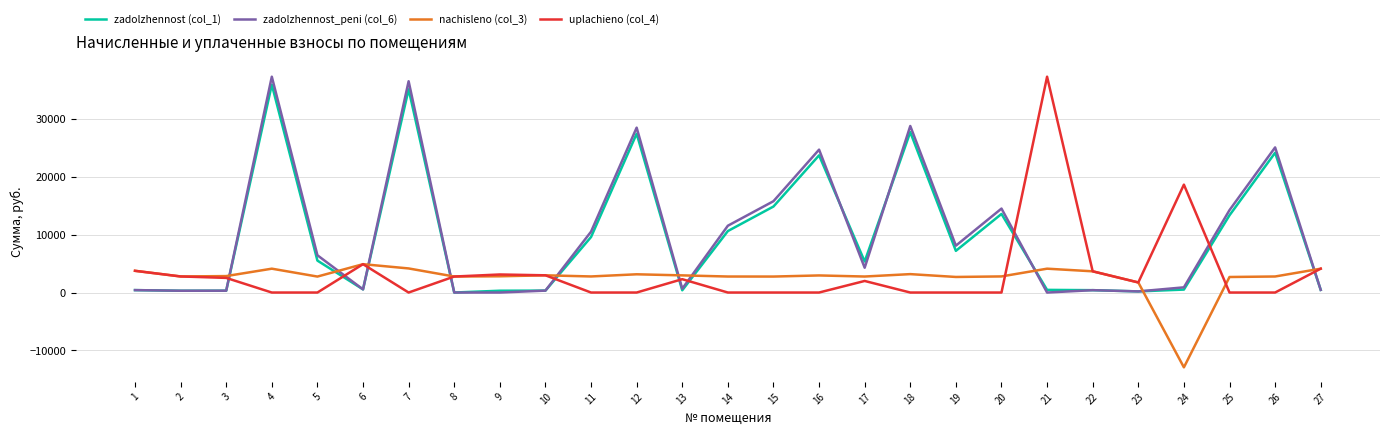

What is the difference between the maximum and minimum values in the uplachieno (col_4) series?

37323.5